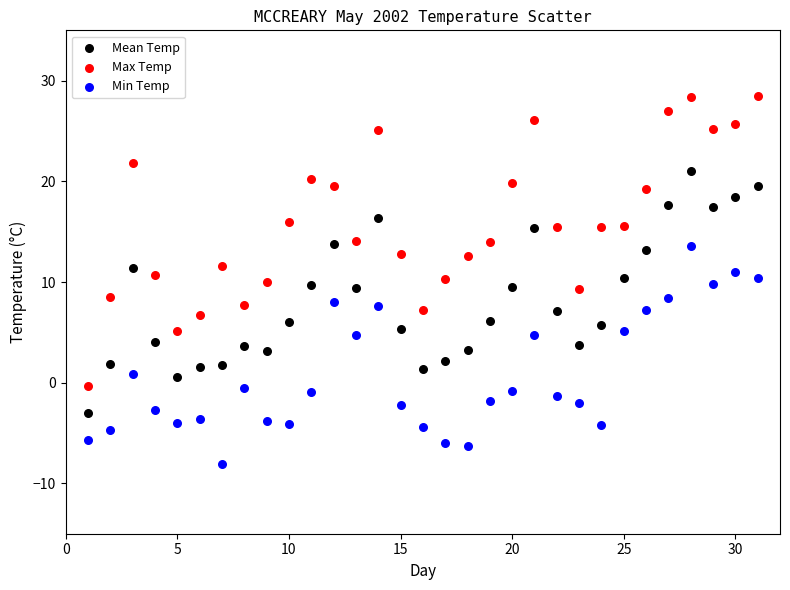

What is the X range (max minus min) for the scatter plot?

30.0